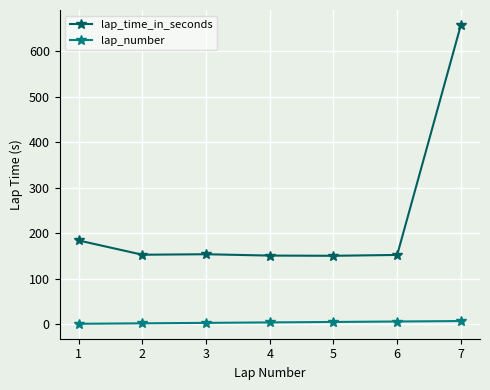

Does the chart have visible grid lines?

Yes